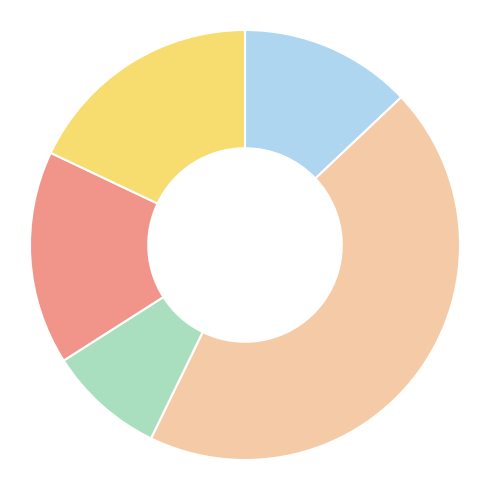

Is there a majority slice in this chart?

No